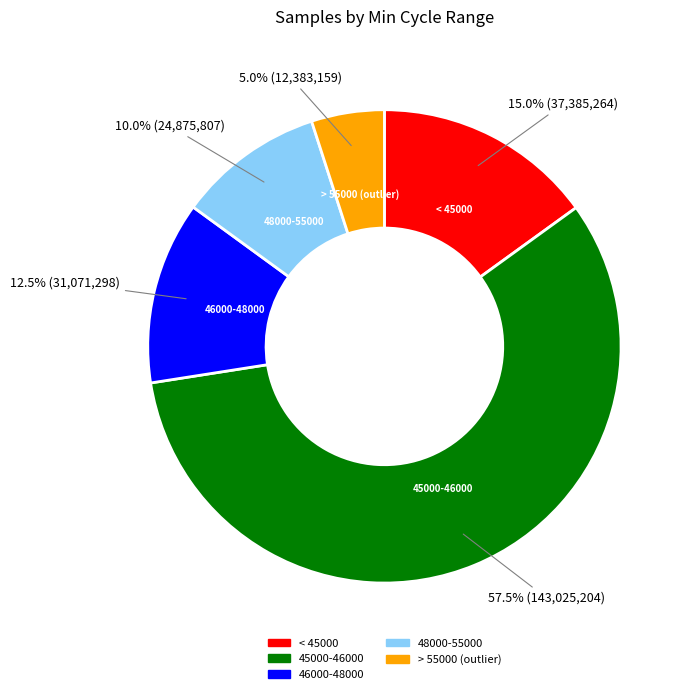

How many segments does this pie chart have?

5